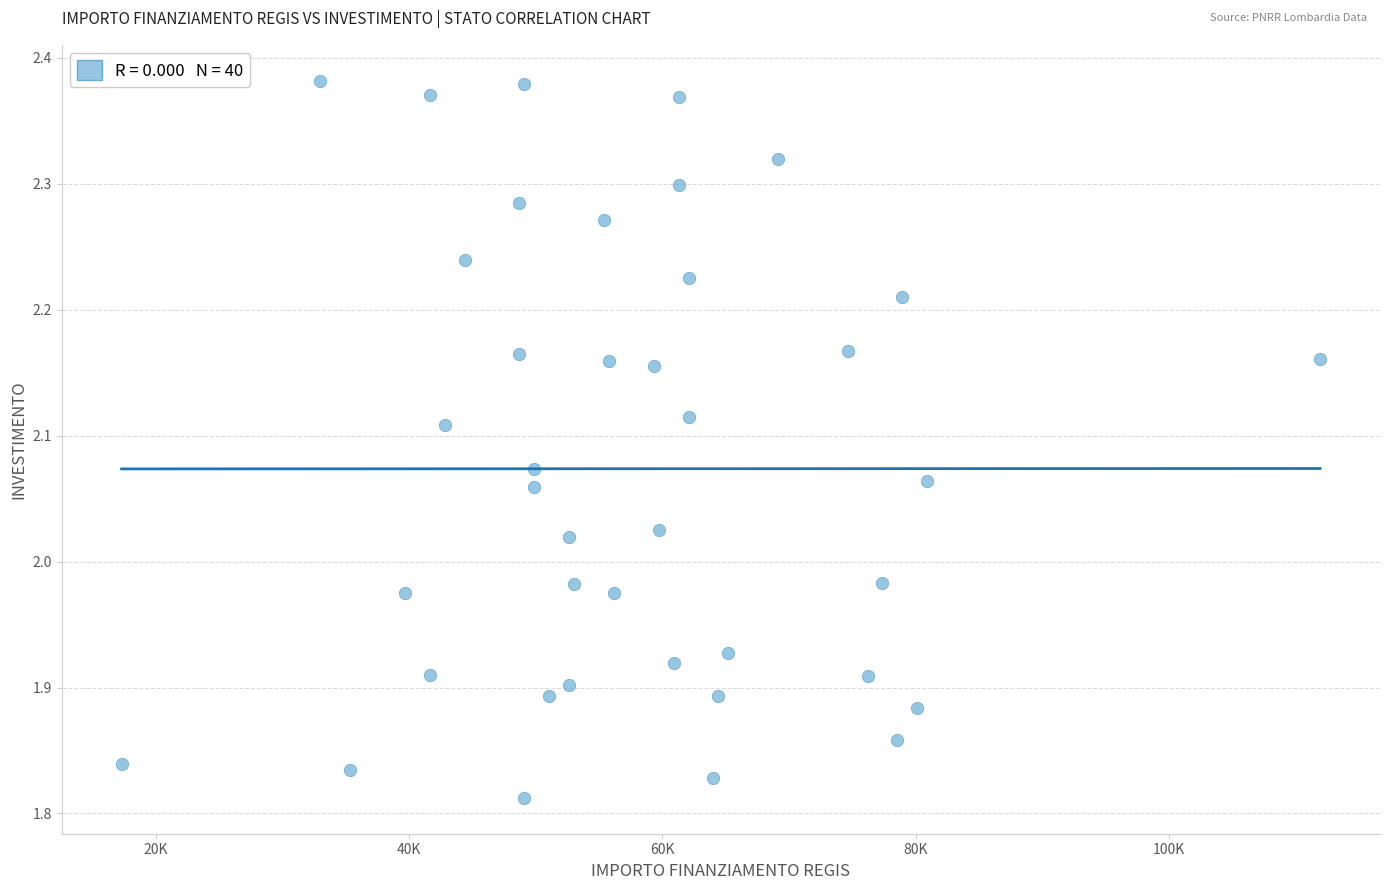

What is the range of X values (max minus min)?

94665.7